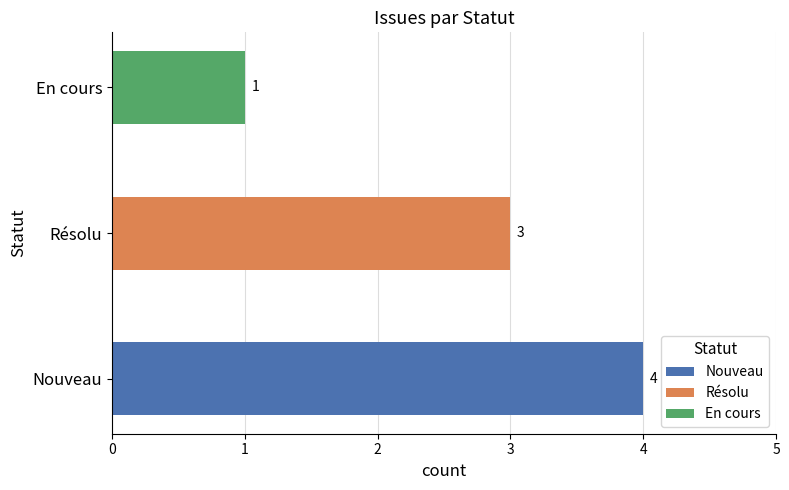

What is the ratio of the value at Nouveau to the value at En cours?

4.0